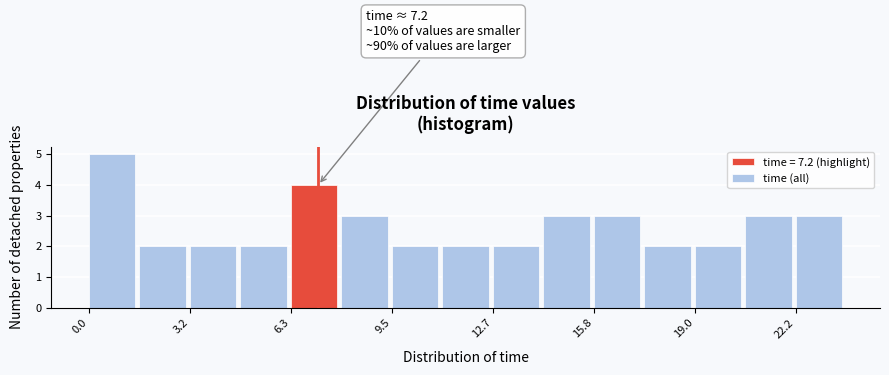

Around what value on the x-axis is the tallest bar? Give the approximate position of its centre, as read against the axis.

0.5